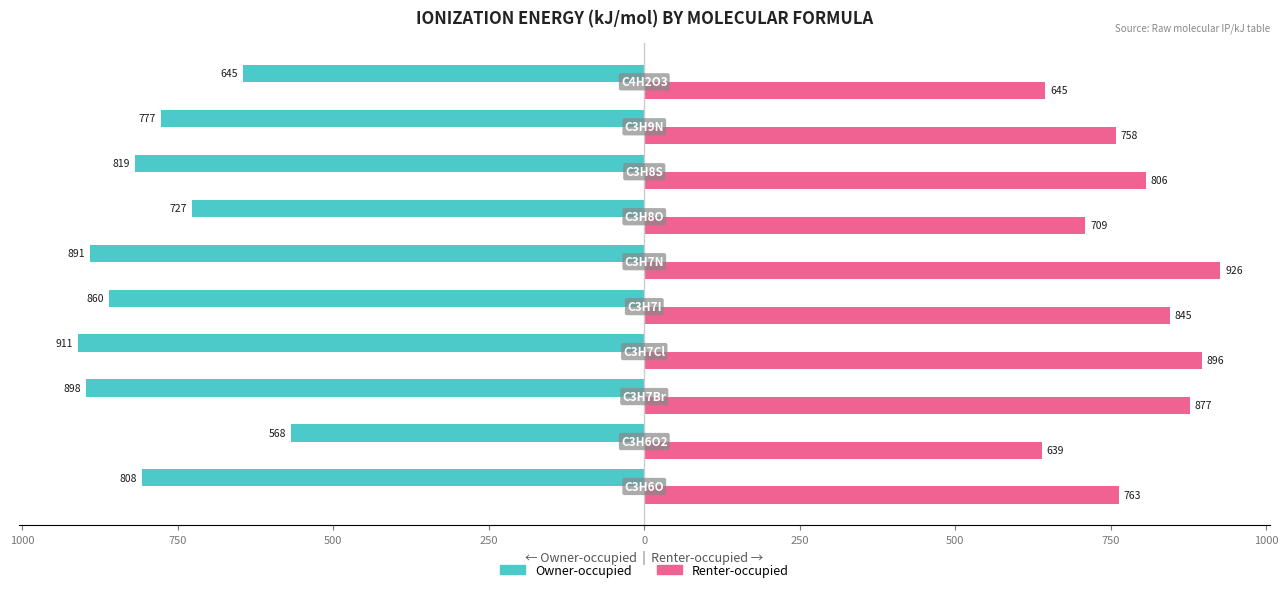

Reading right to left, what are all the values shown in this chart?

Owner-occupied: -645	-777	-819	-727	-891	-860	-911	-898	-568	-808
Renter-occupied: 645	758	806	709	926	845	896	877	639	763